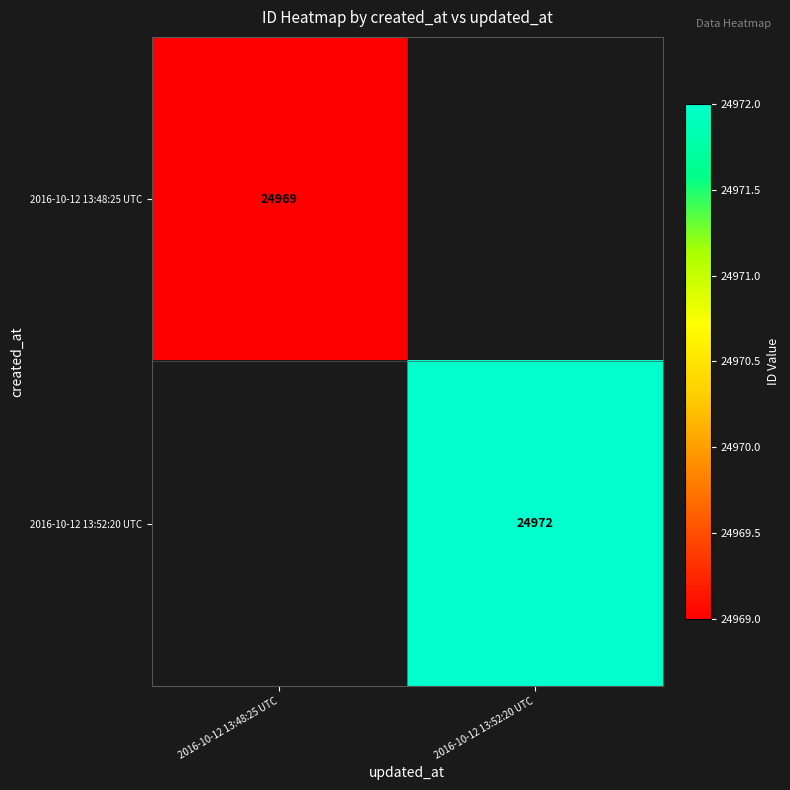

Is the value of 2016-10-12 13:48:25 UTC at 2016-10-12 13:48:25 UTC greater than the value of 2016-10-12 13:52:20 UTC at 2016-10-12 13:52:20 UTC?

No